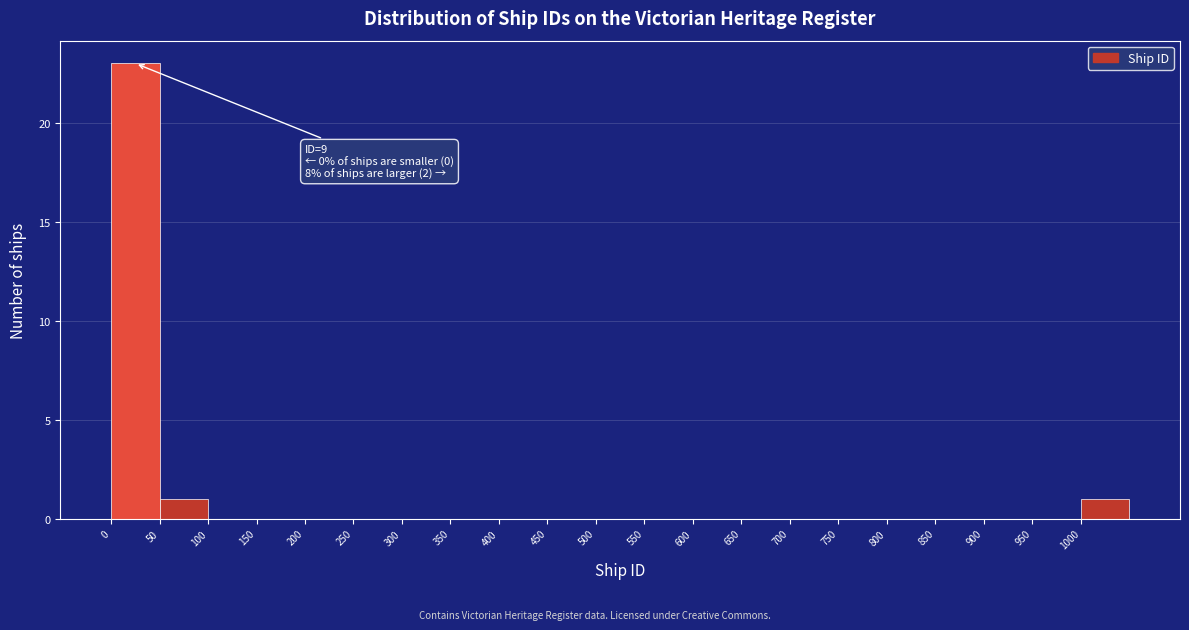

Which range on the x-axis has the tallest bar?

0 to 50